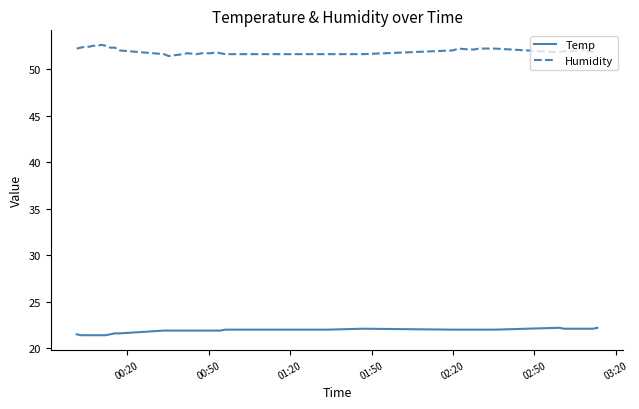

What is the difference between the maximum and minimum values in the Humidity series?

1.2